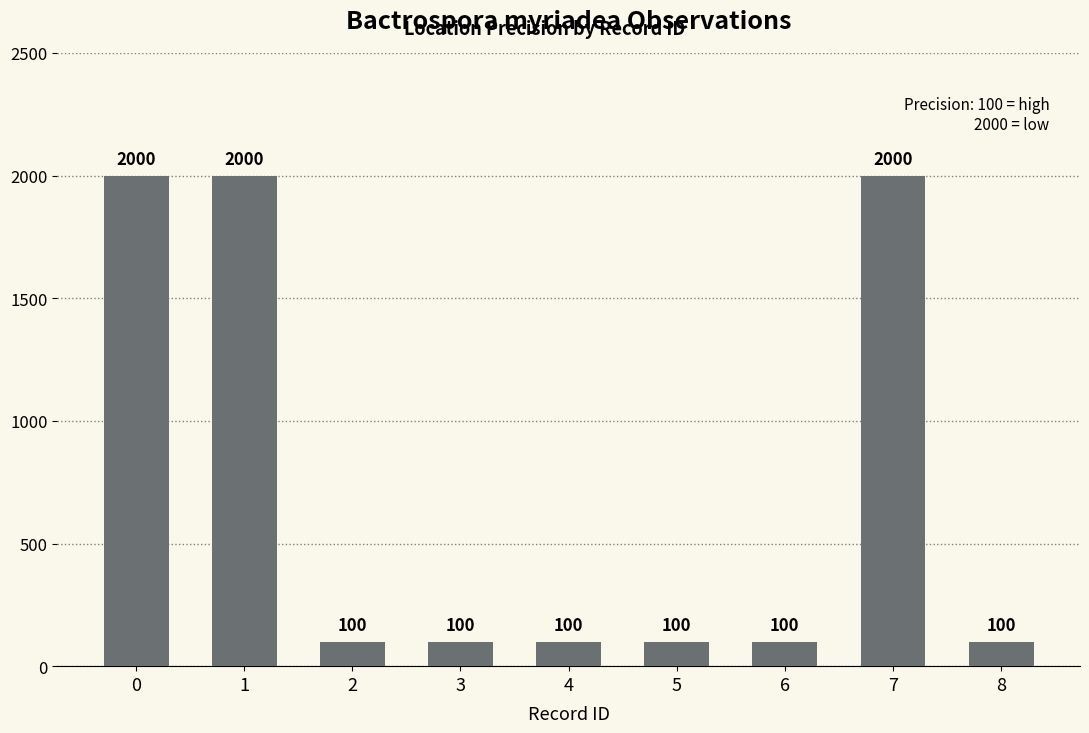

Count the values in the range 100 to 2000.

9